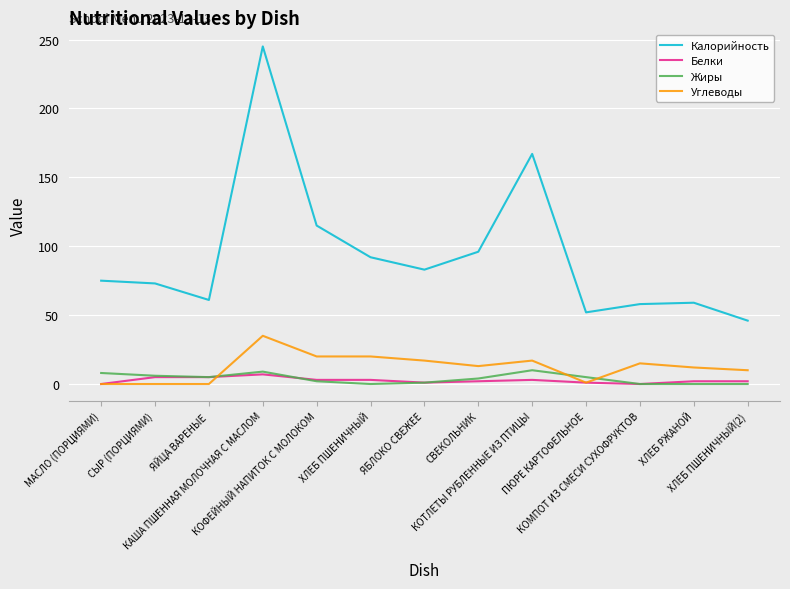

In Калорийность, how many points are higher than both neighbors (excluding endpoints)?

3